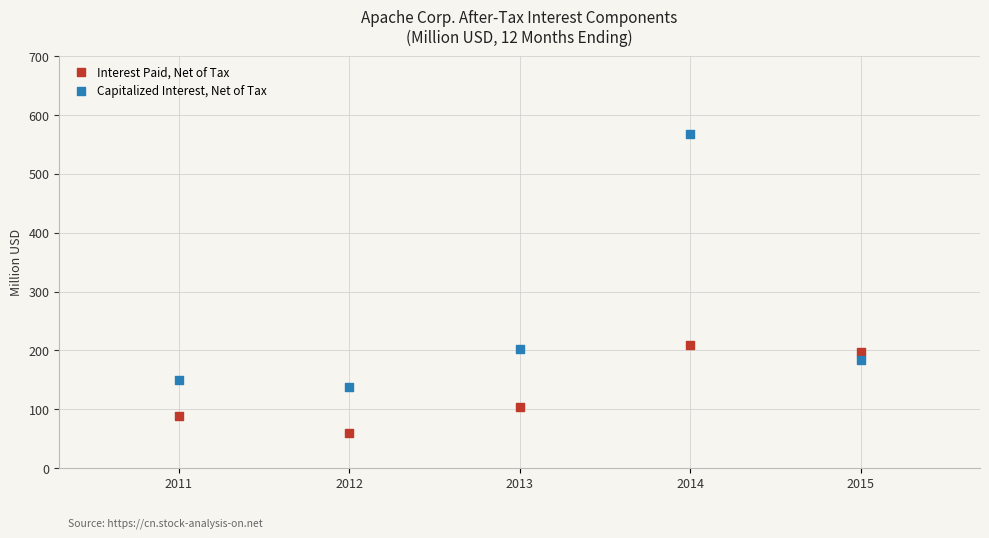

Which series reaches the minimum Y coordinate?

Interest Paid, Net of Tax